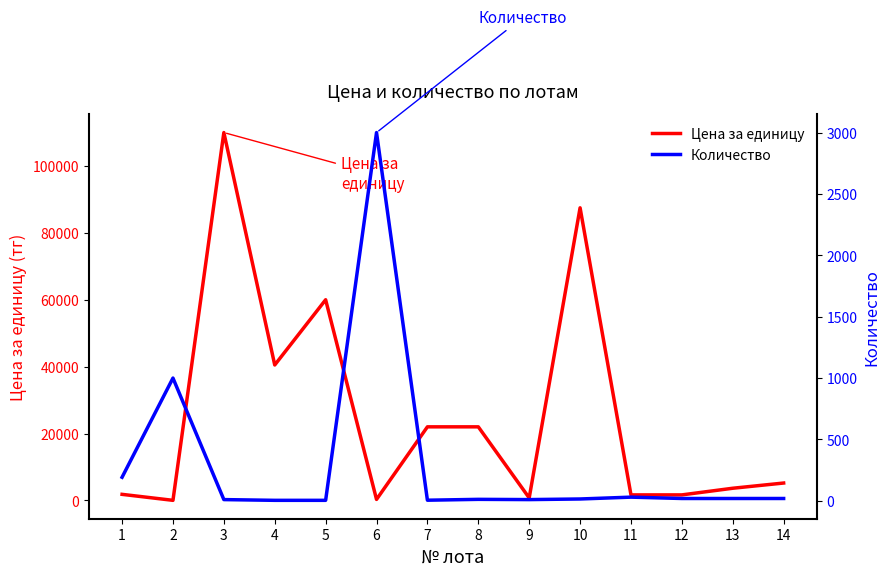

How many data points in Цена за единицу are less than 5197?

7